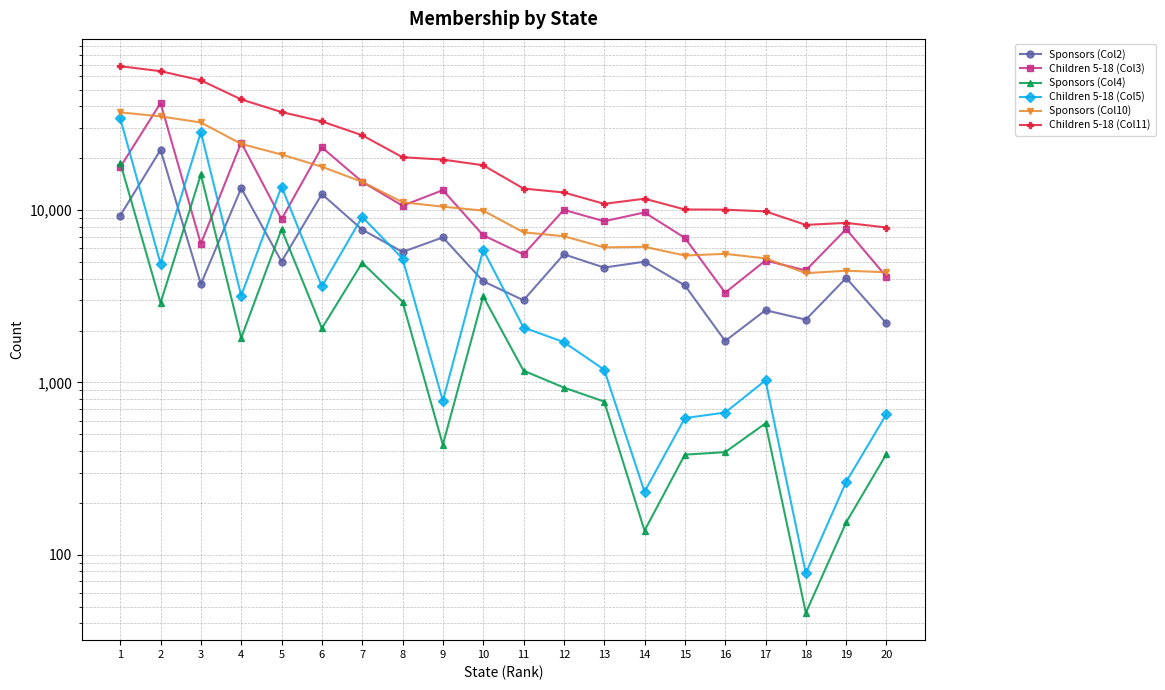

Rank the categories by Sponsors (Col4) value from highest to lowest.

1, 3, 5, 7, 10, 8, 2, 6, 4, 11, 12, 13, 17, 9, 16, 20, 15, 19, 14, 18